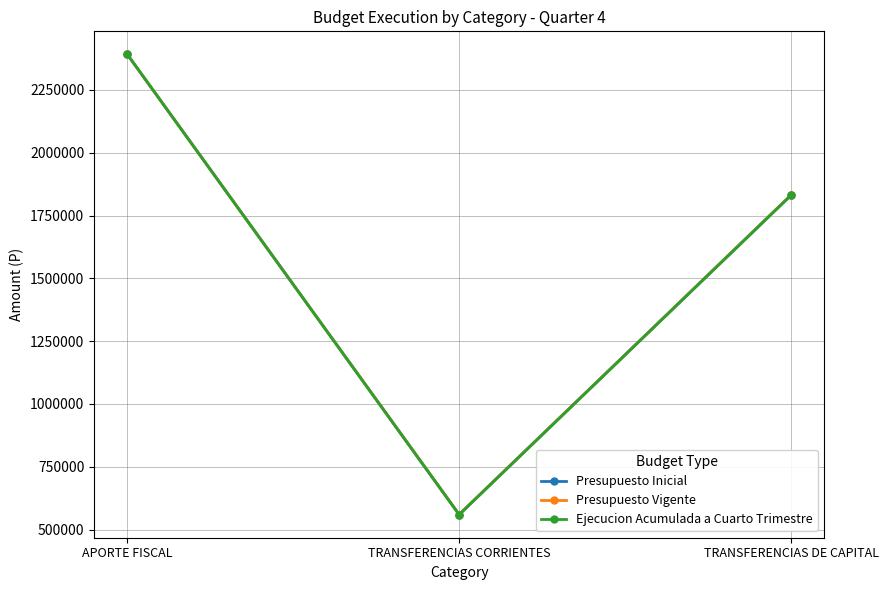

Is it true that Presupuesto Inicial equals 758650 at TRANSFERENCIAS CORRIENTES?

False